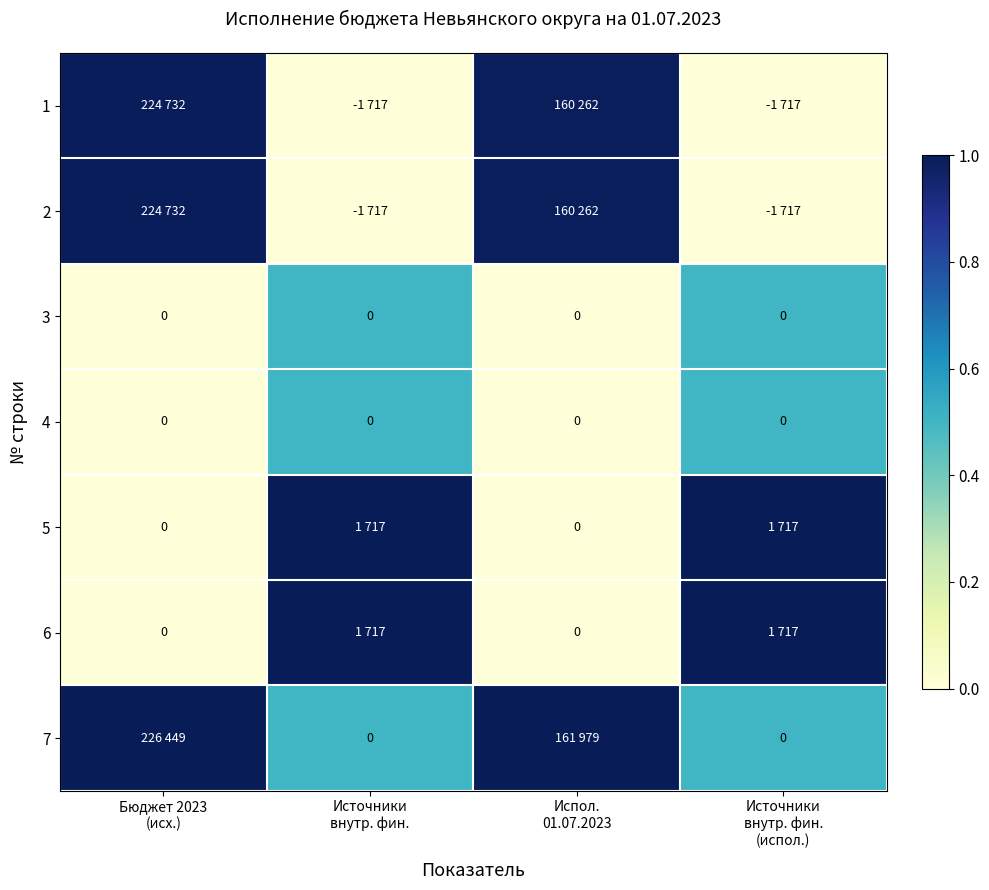

Read the 1 value at Бюджет 2023 (исх.).

1.0